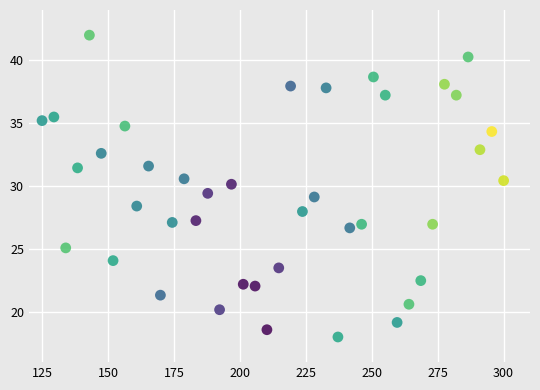

What is the range of Y values (max minus min)?

24.0